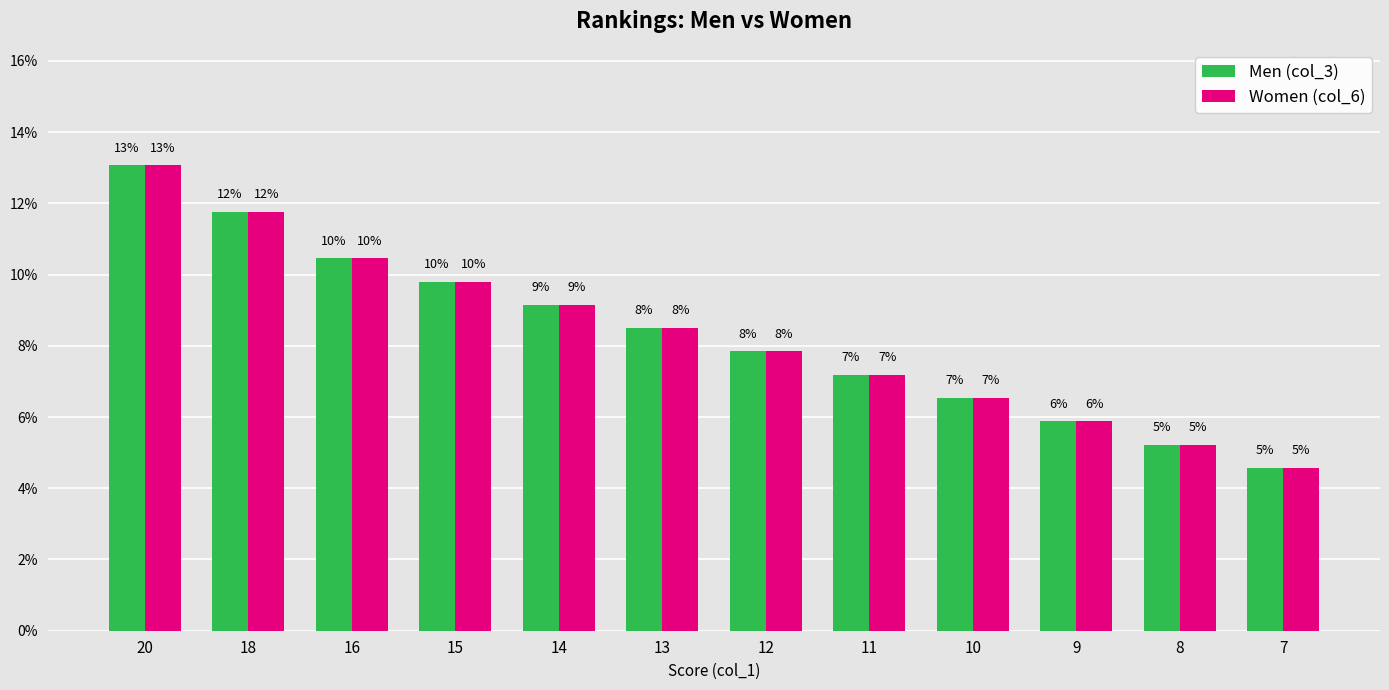

What is the sum of the Men (col_3) values at 13 and 14?

17.6